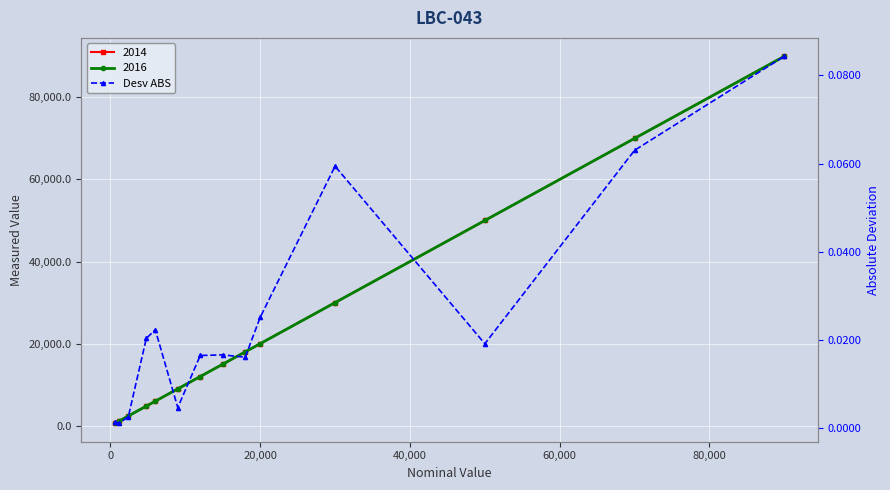

Is it true that the value at 80,000 is 0.0?

False